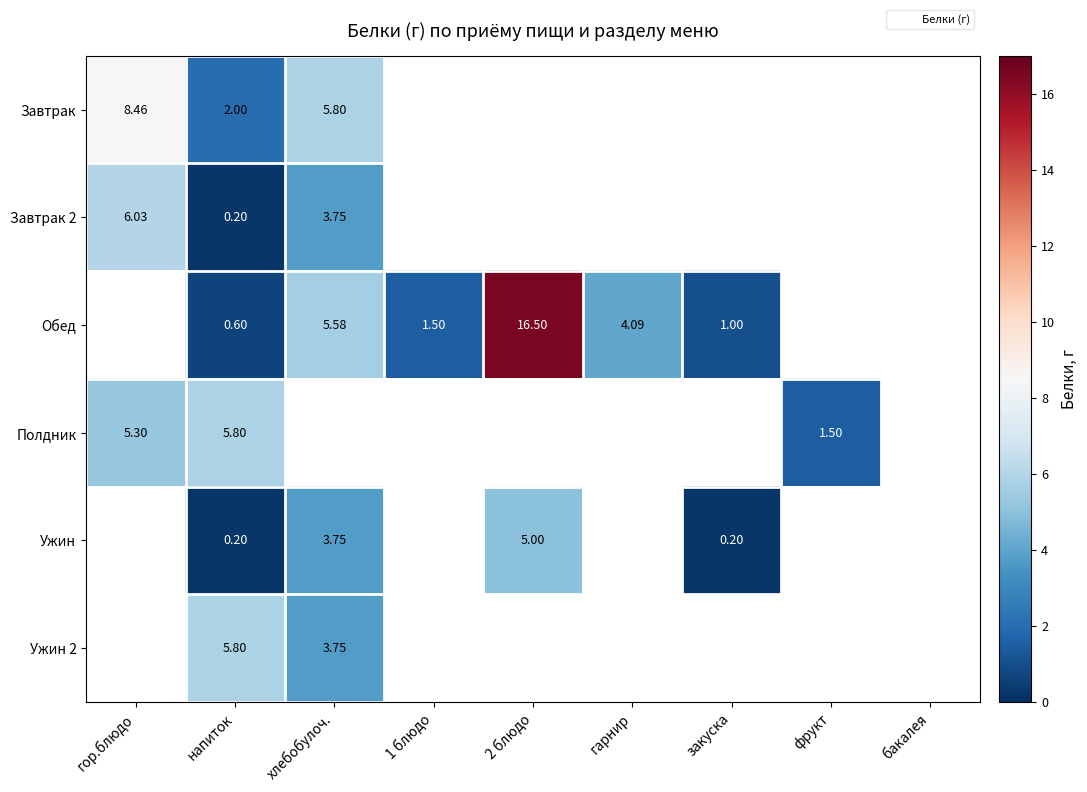

Which category has the lowest value in the Завтрак series?

напиток